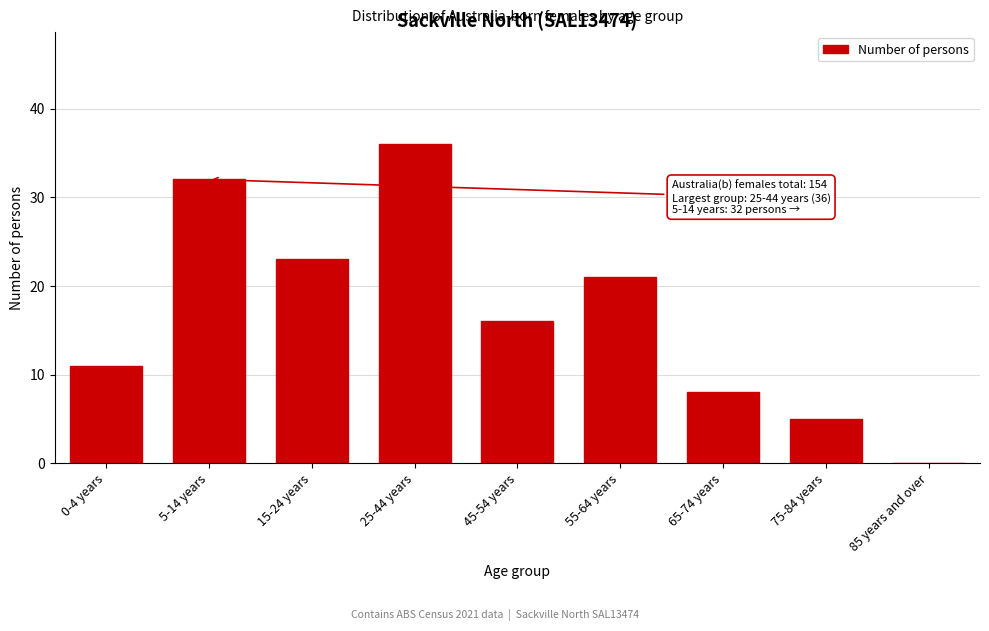

Reading left to right, list all the values displayed in this chart.

0-4 years=11	5-14 years=32	15-24 years=23	25-44 years=36	45-54 years=16	55-64 years=21	65-74 years=8	75-84 years=5	85 years and over=0